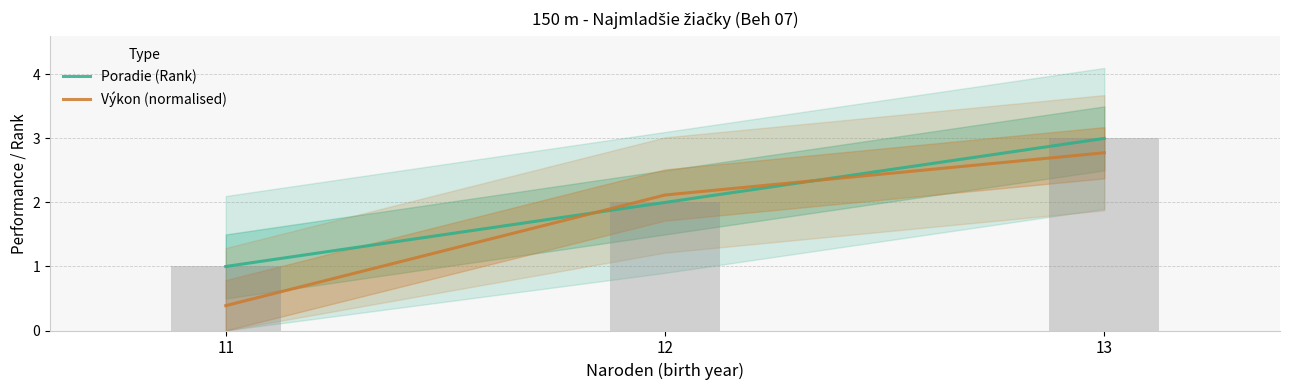

At which category is the sum across all series the highest?

13